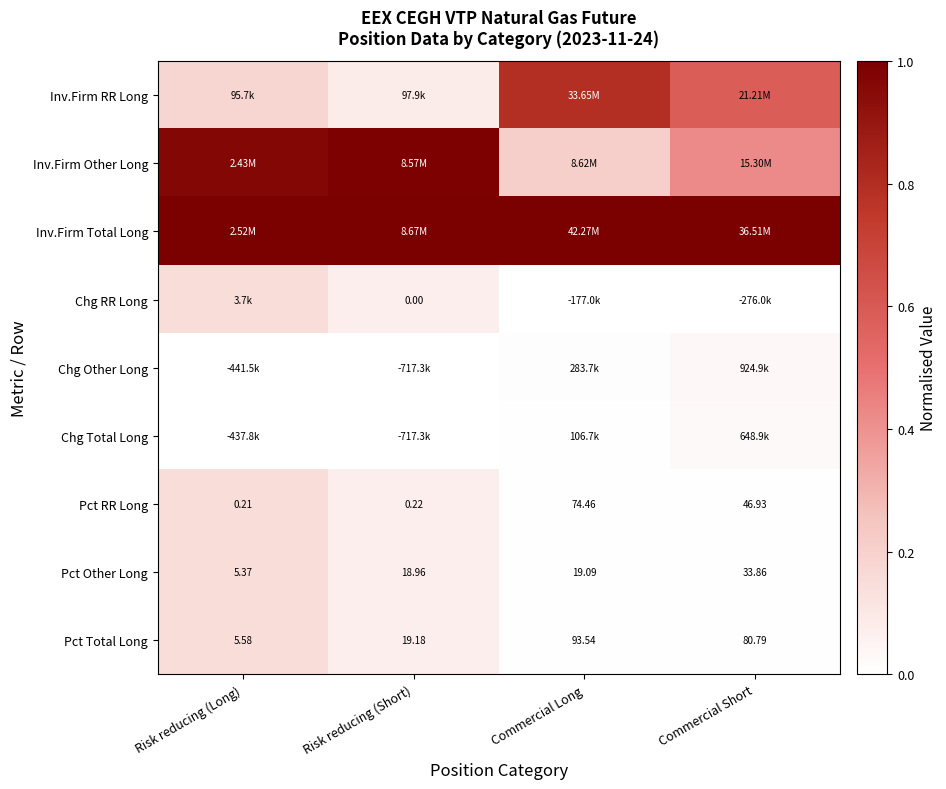

Which category has the highest value in the Pct RR Long series?

Commercial Long